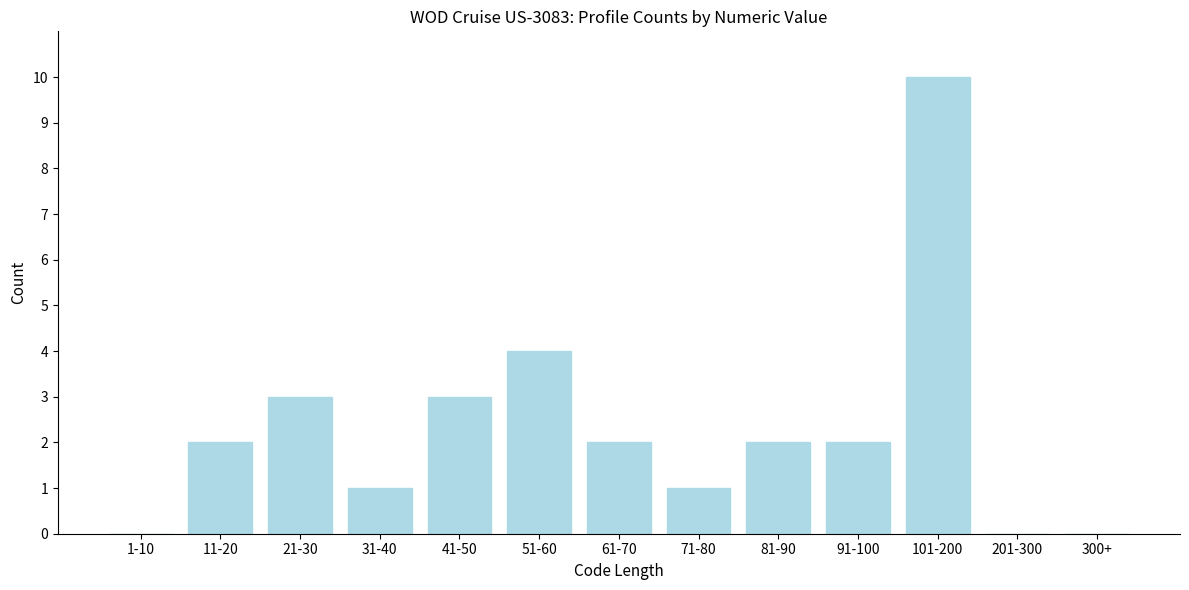

Reading right to left, extract all data points from this chart.

300+=0	201-300=0	101-200=10	91-100=2	81-90=2	71-80=1	61-70=2	51-60=4	41-50=3	31-40=1	21-30=3	11-20=2	1-10=0